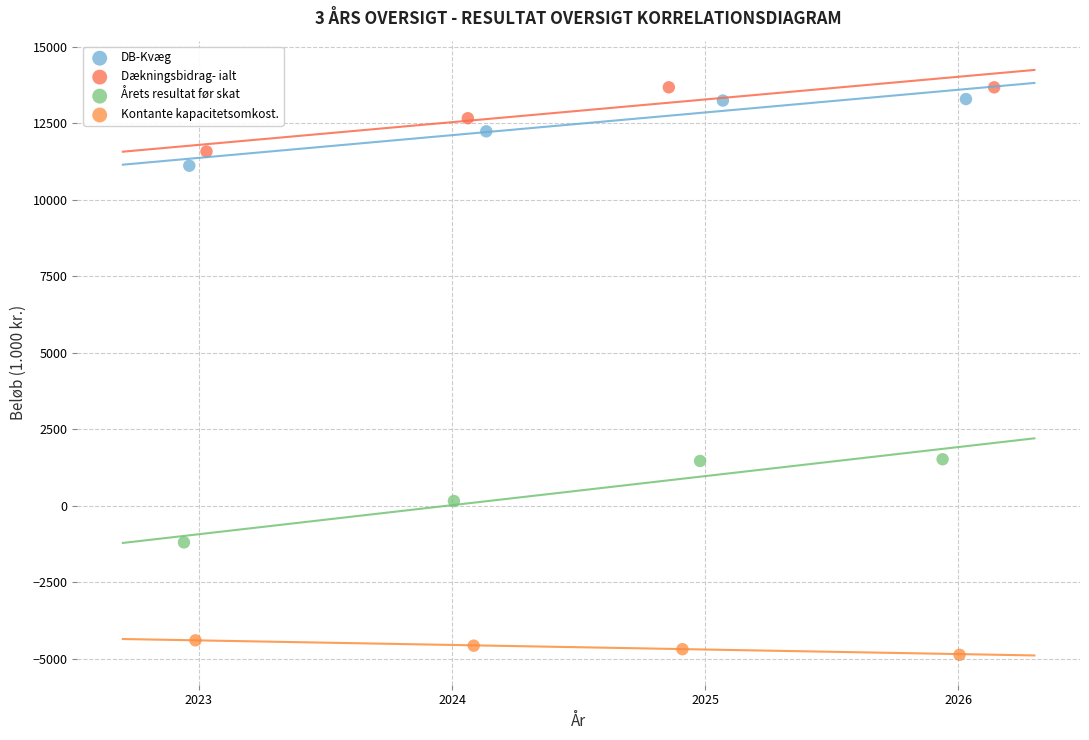

Which series has the largest Y range (max minus min)?

Årets resultat før skat